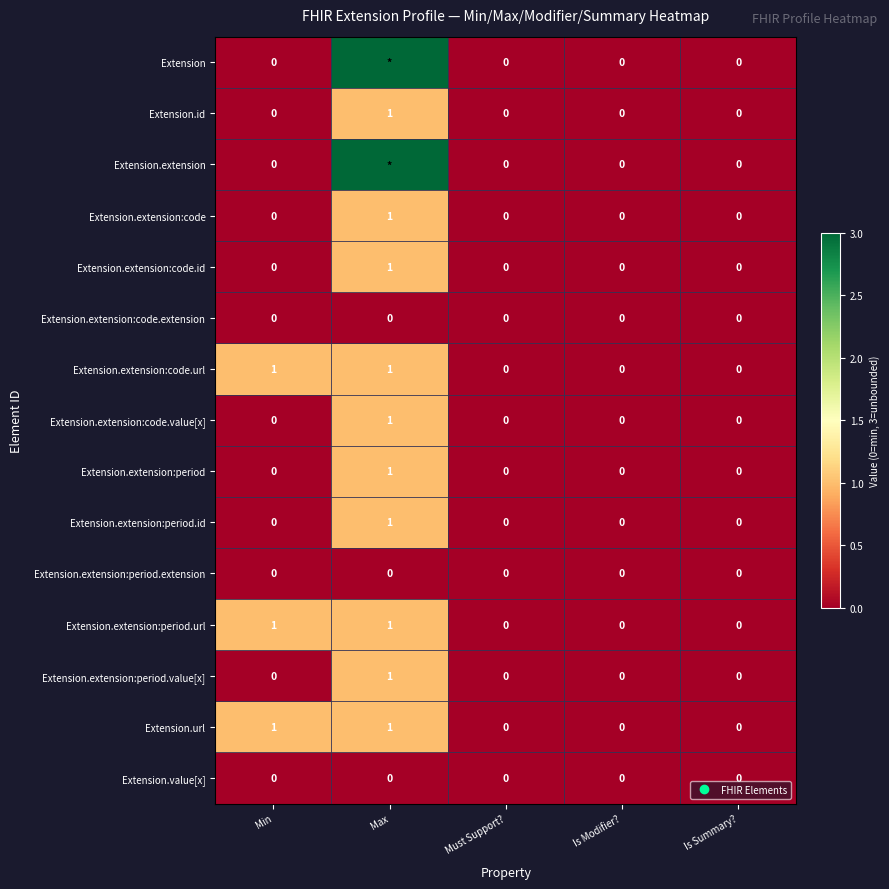

At which label does Extension.extension reach its peak?

Max